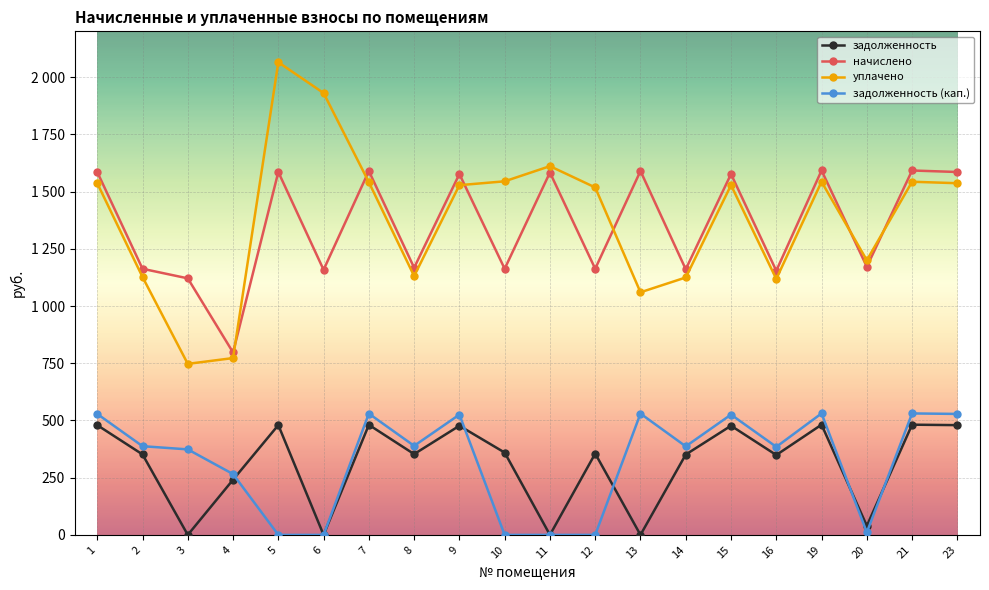

Rank the series by their maximum value, from highest to lowest.

уплачено, начислено, задолженность (кап.), задолженность